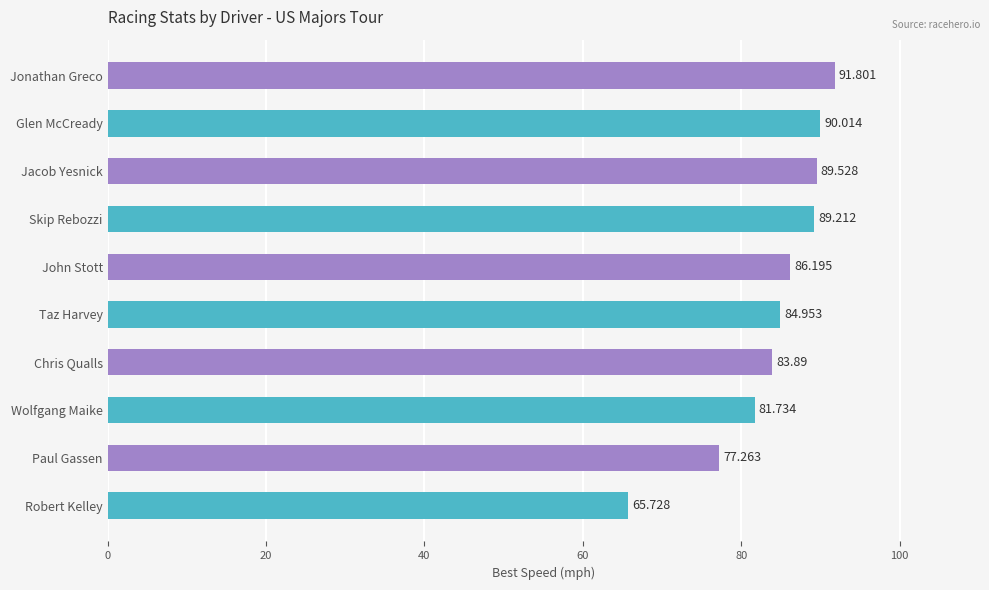

Which has a higher value, Jonathan Greco or Glen McCready?

Jonathan Greco